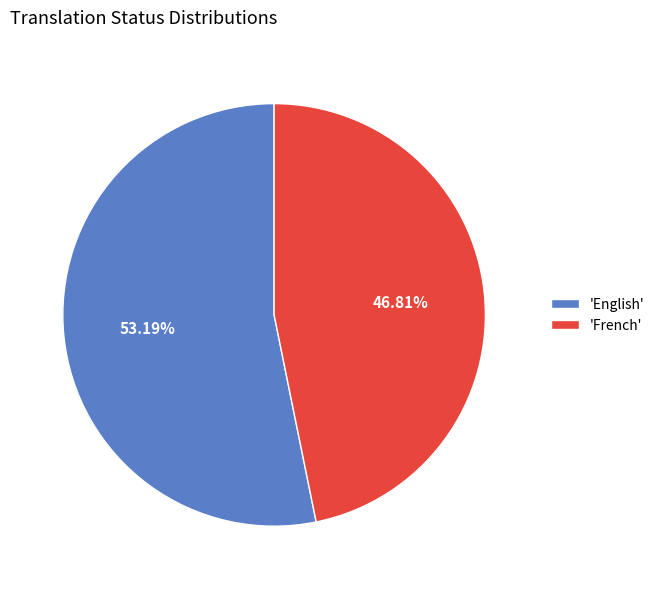

To the nearest percent, what is the difference between the largest and smallest slice percentages?

6%